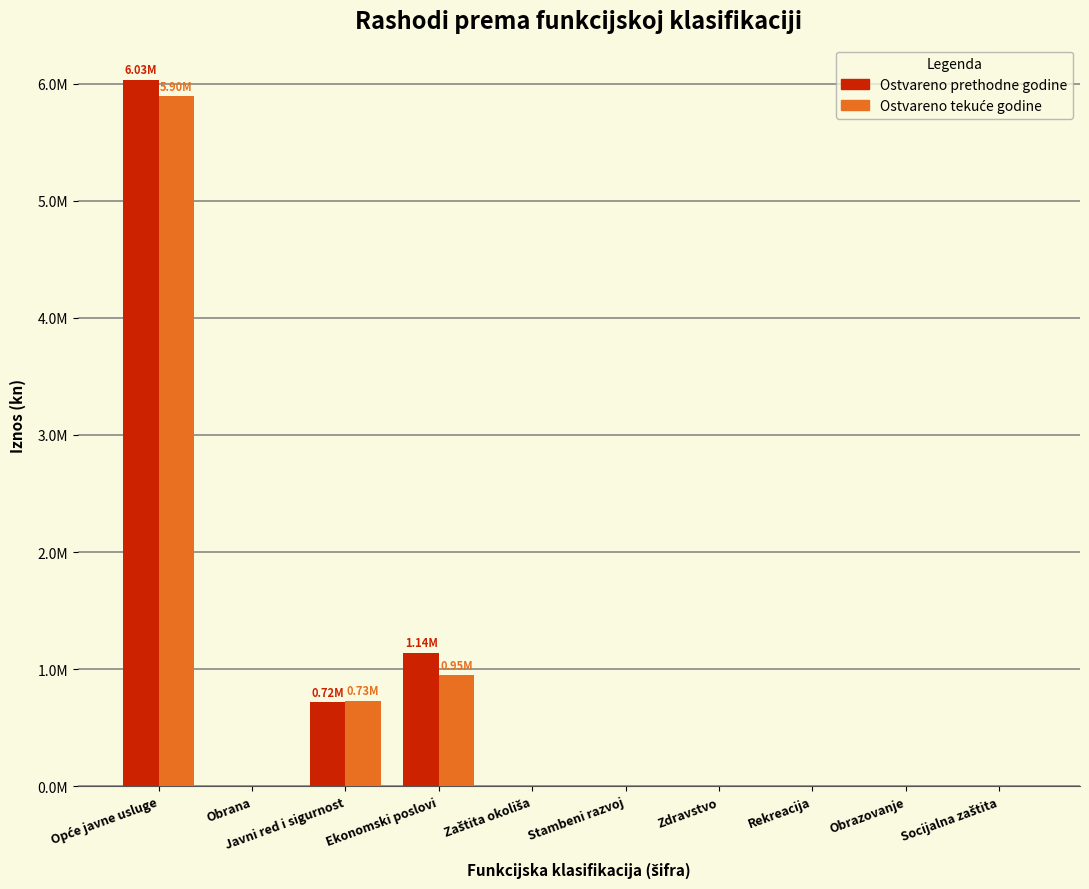

Which series has the widest spread of values?

Ostvareno prethodne godine